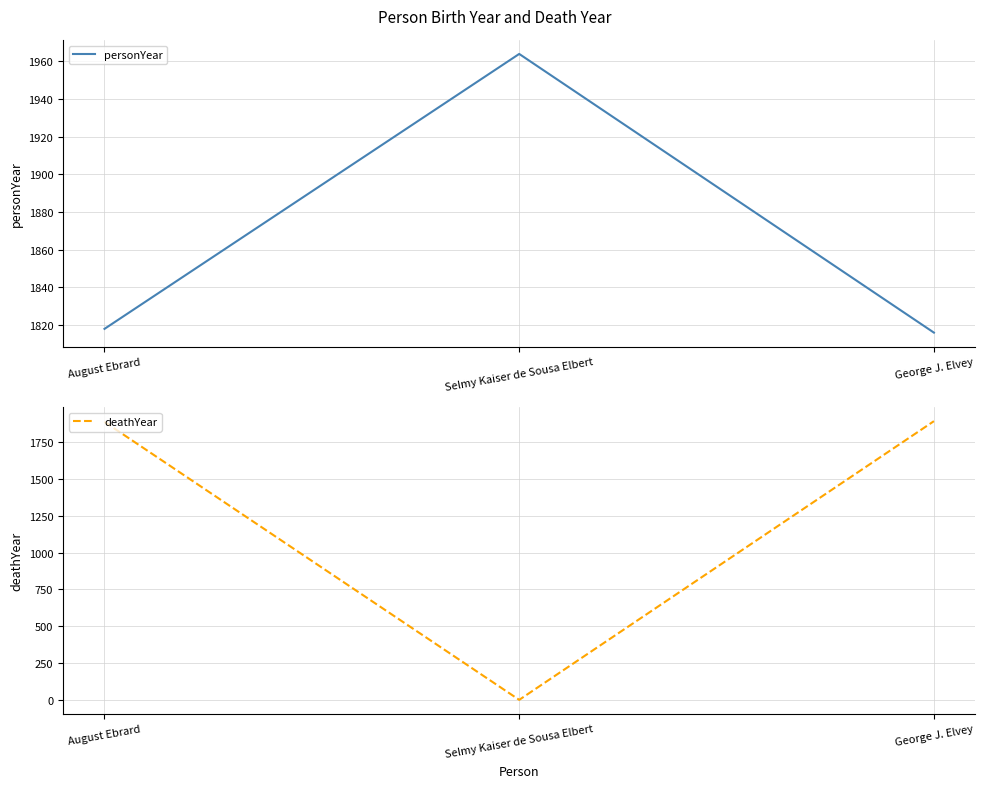

Is it true that deathYear equals 3033 at August Ebrard?

False